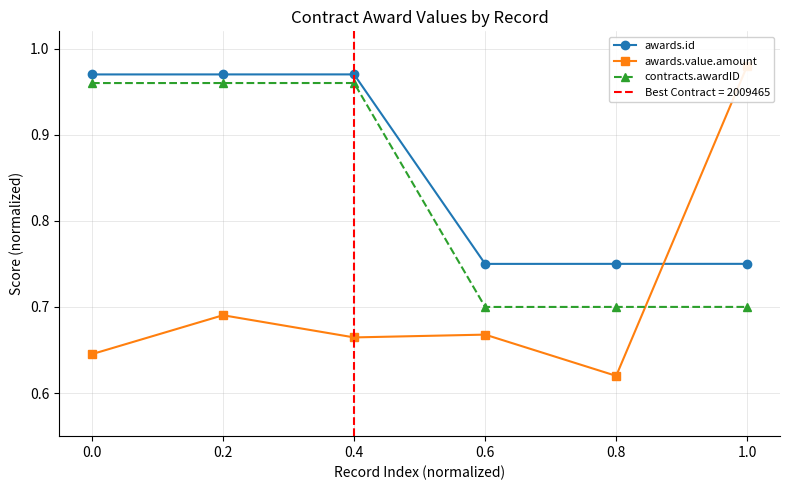

List the labels in order of awards.value.amount value, largest first.

1.0, 0.2, 0.6, 0.4, 0.0, 0.8